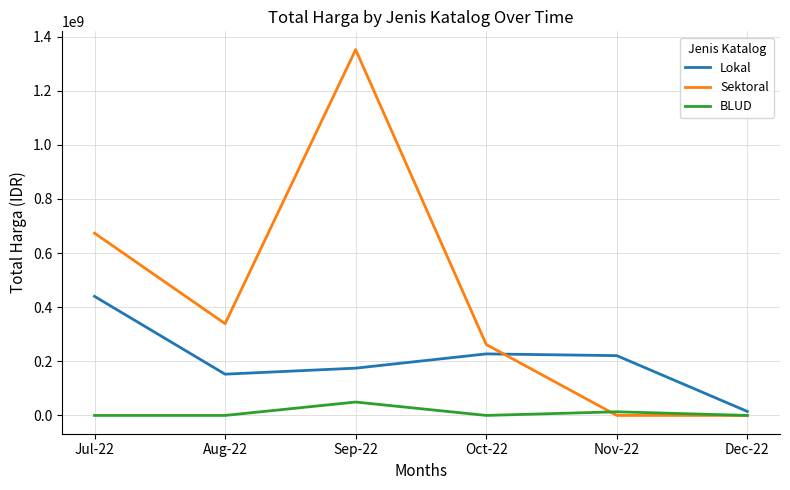

What is the difference between the second highest and minimum values in the Lokal series?

212625000